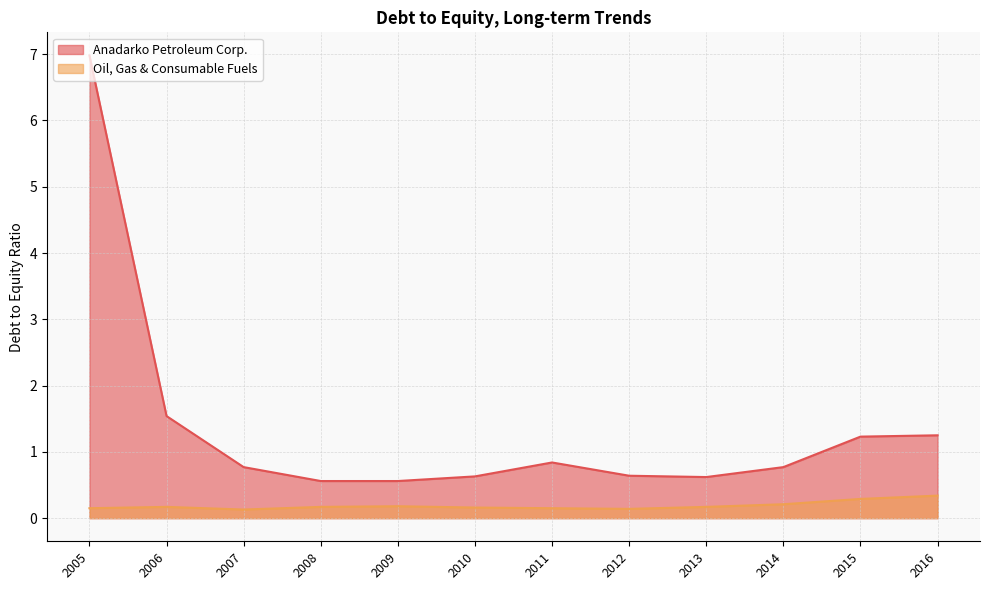

What are all the series names shown in the legend?

Anadarko Petroleum Corp., Oil, Gas & Consumable Fuels